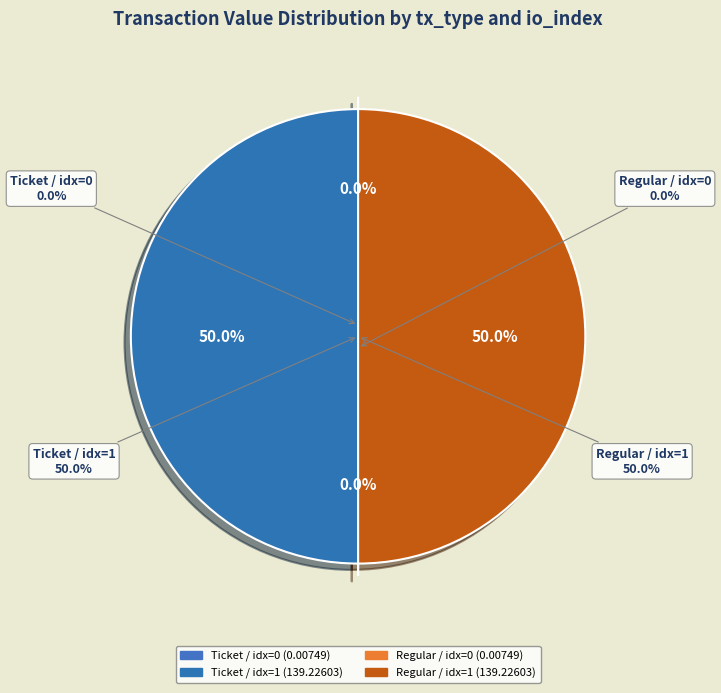

How many slices are in this pie chart?

4